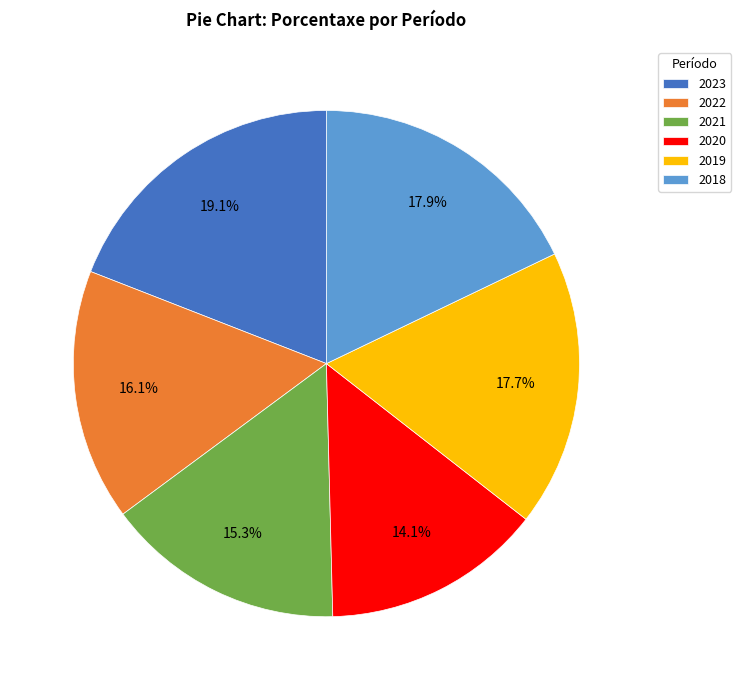

The 2020 slice represents 3% of the pie. True or false?

False